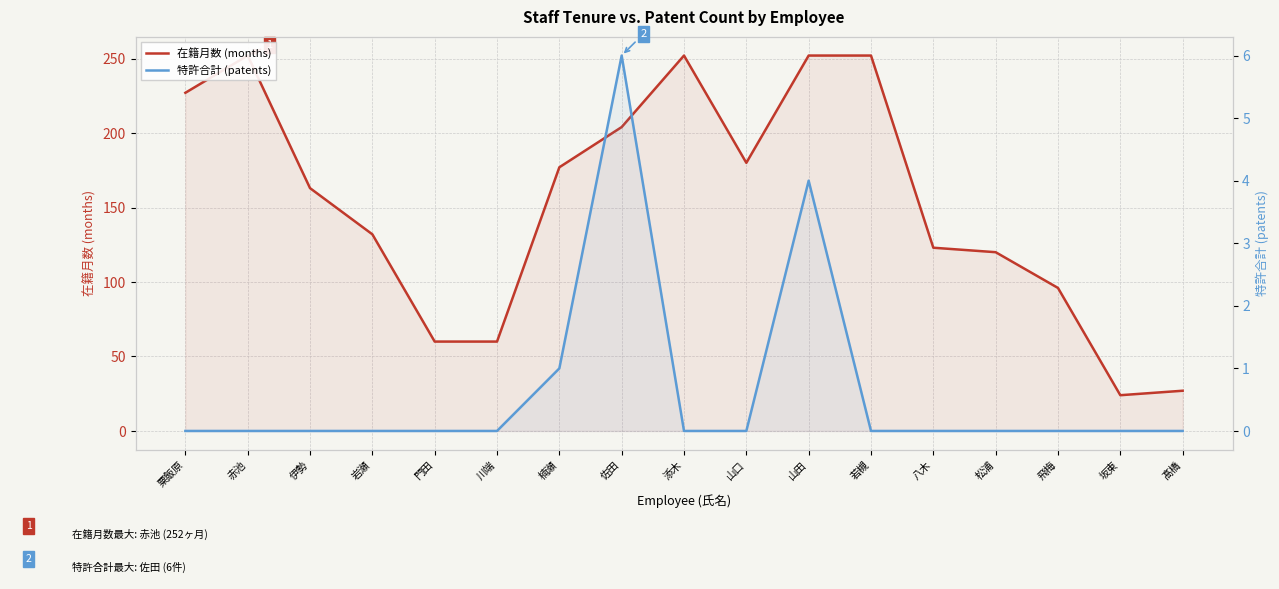

What are all the series names shown in the legend?

在籍月数 (months), 特許合計 (patents)